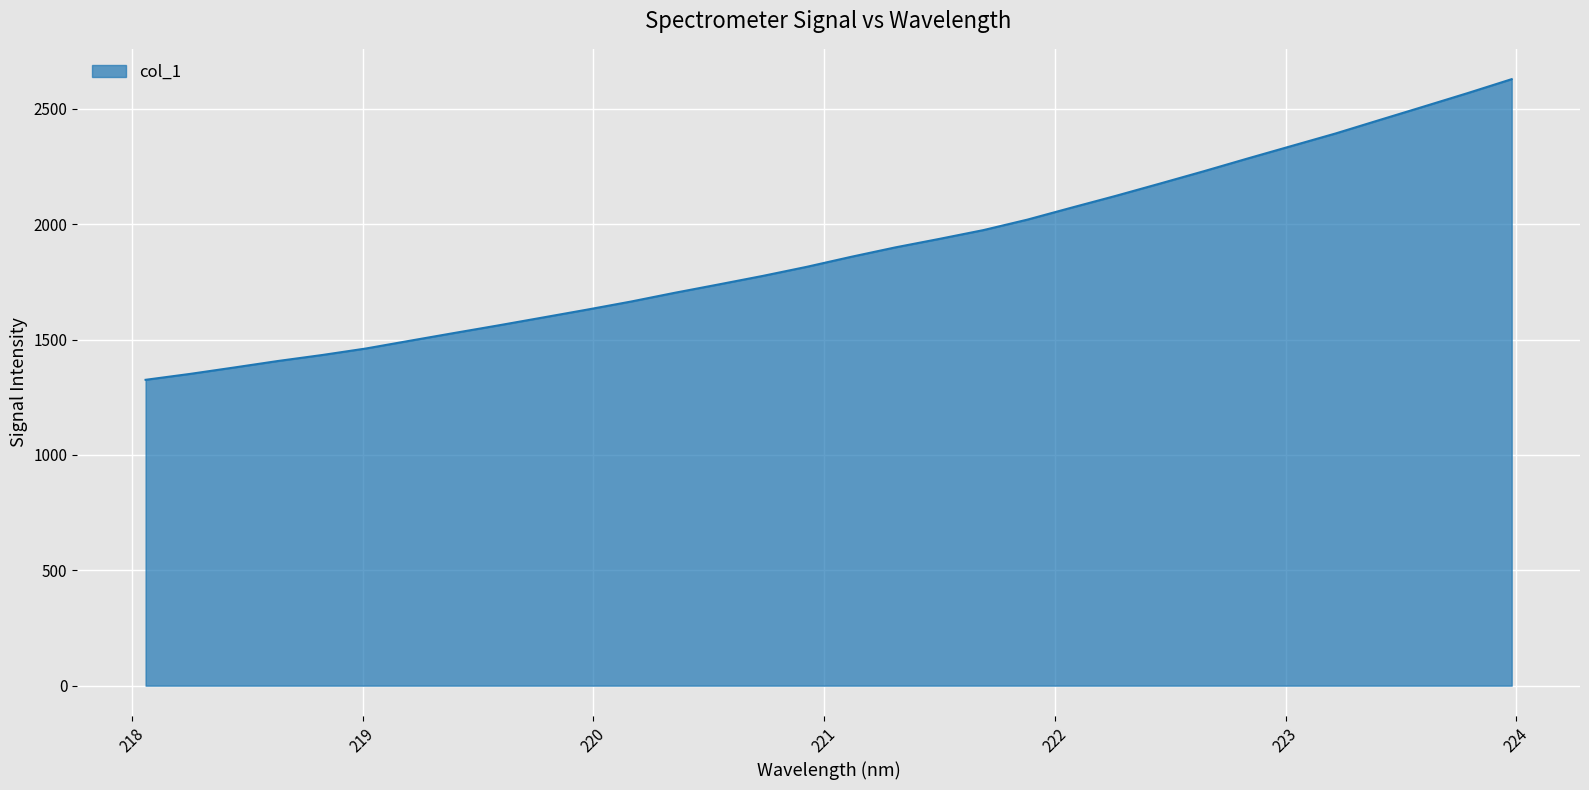

What is the maximum value shown in the chart?

2628.6